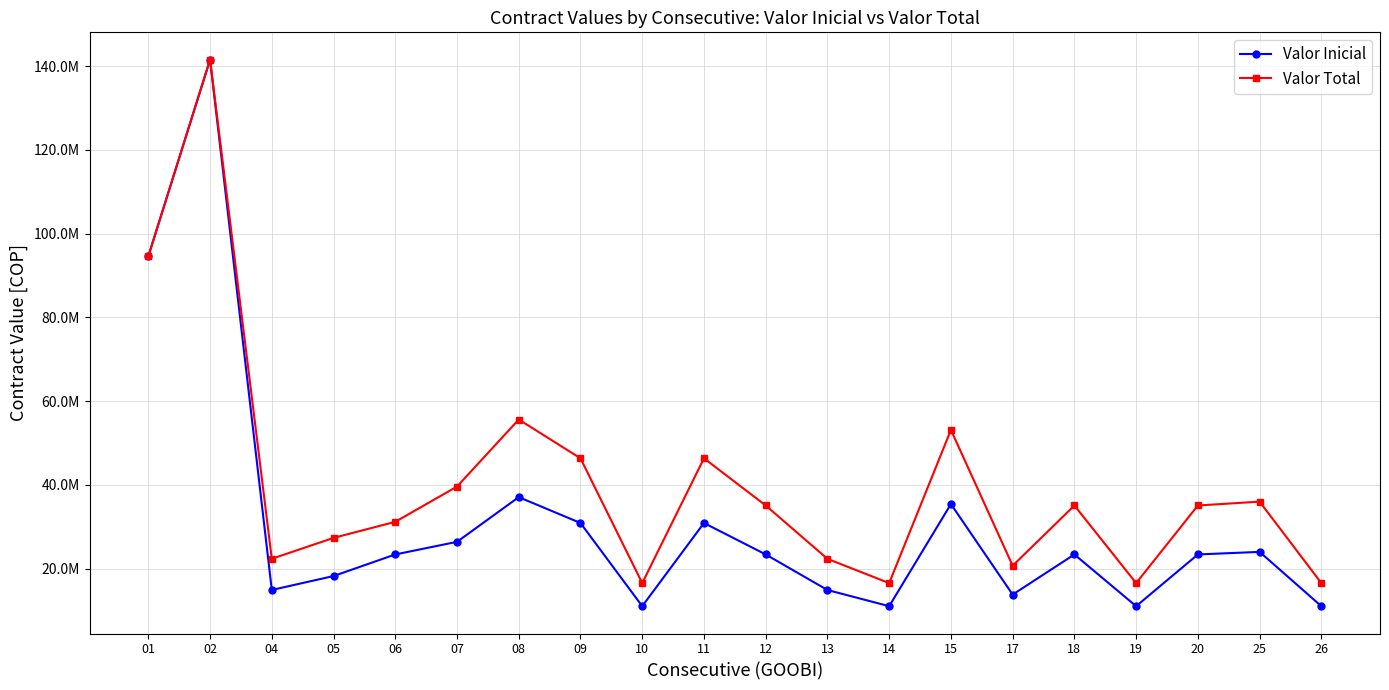

What is the maximum value for Valor Inicial?

141570000